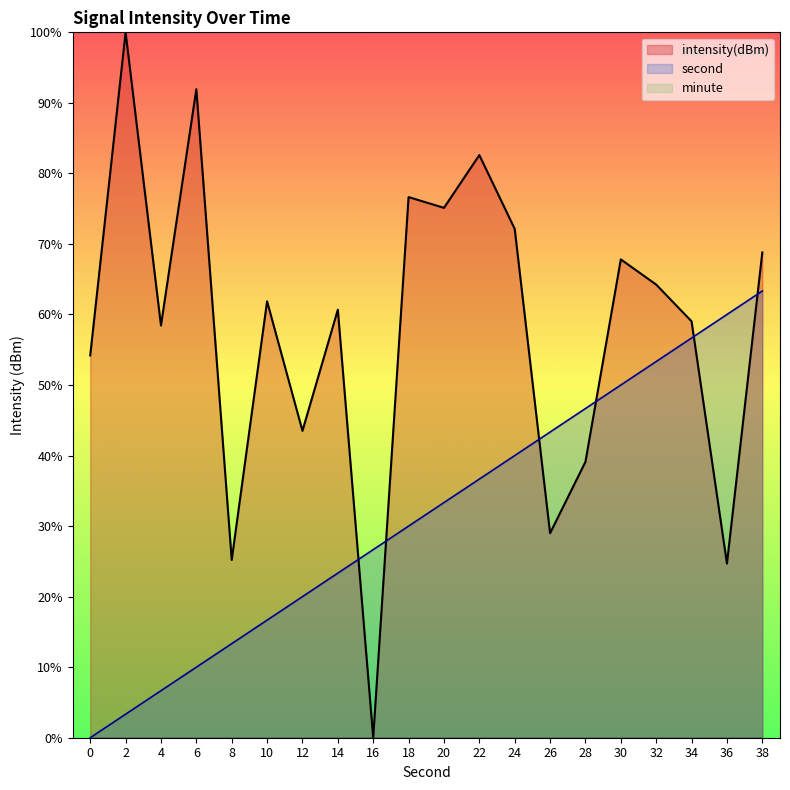

Which series has the largest range (max minus min)?

intensity(dBm)